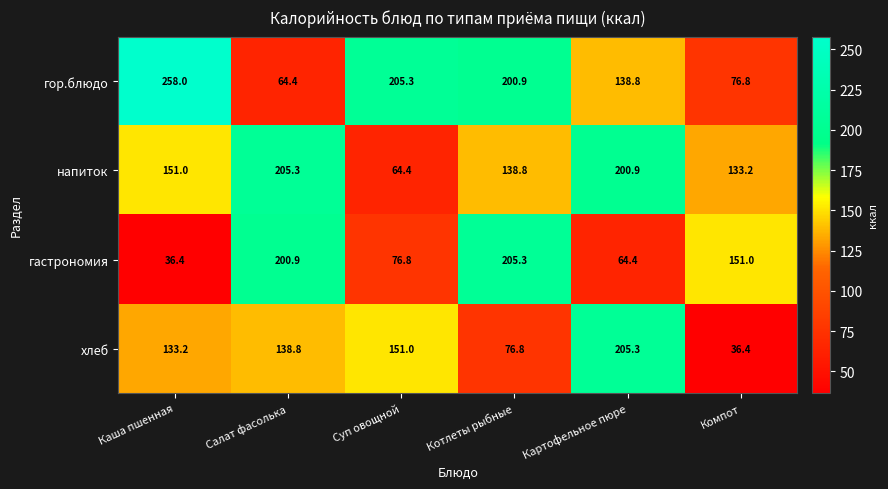

Which series changed the most between Суп овощной and Картофельное пюре?

напиток